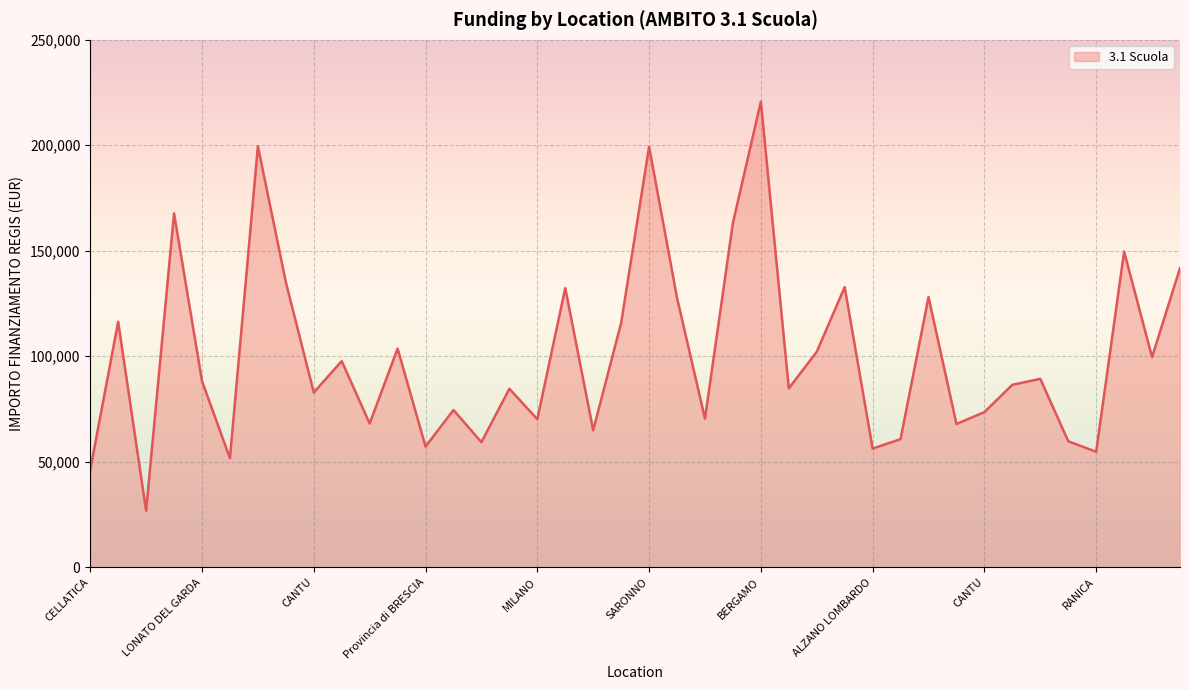

What is the minimum value shown in the chart?

26730.0